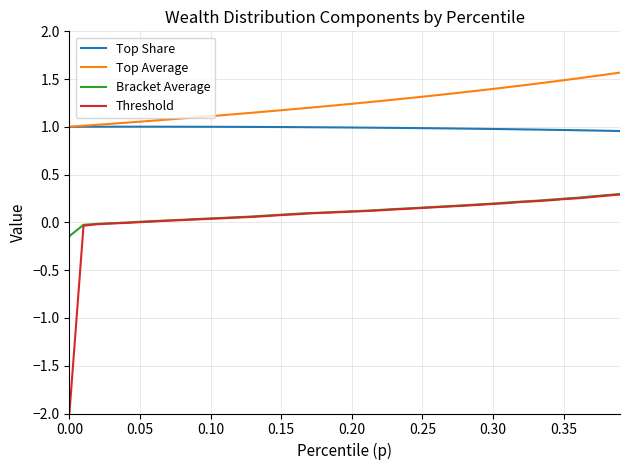

What is the smallest value displayed?

-2.0